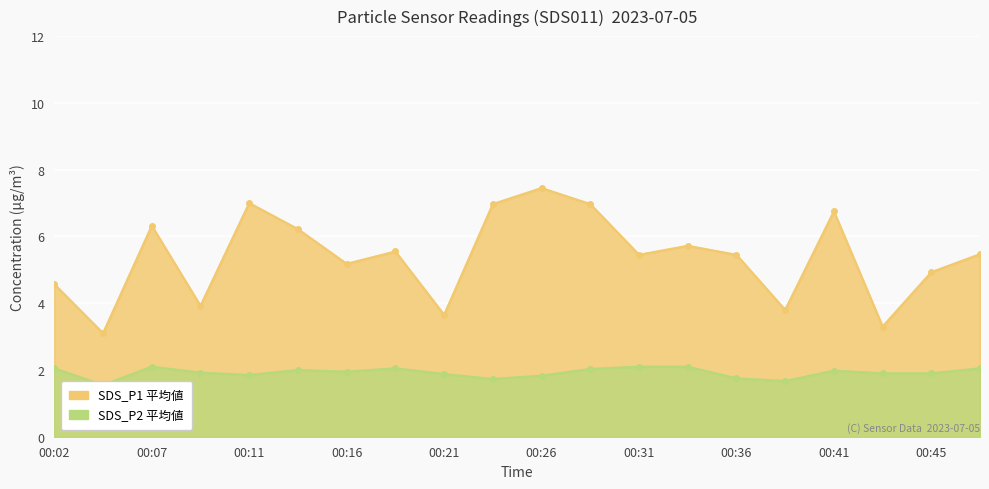

Which series has the largest total across all categories?

SDS_P1